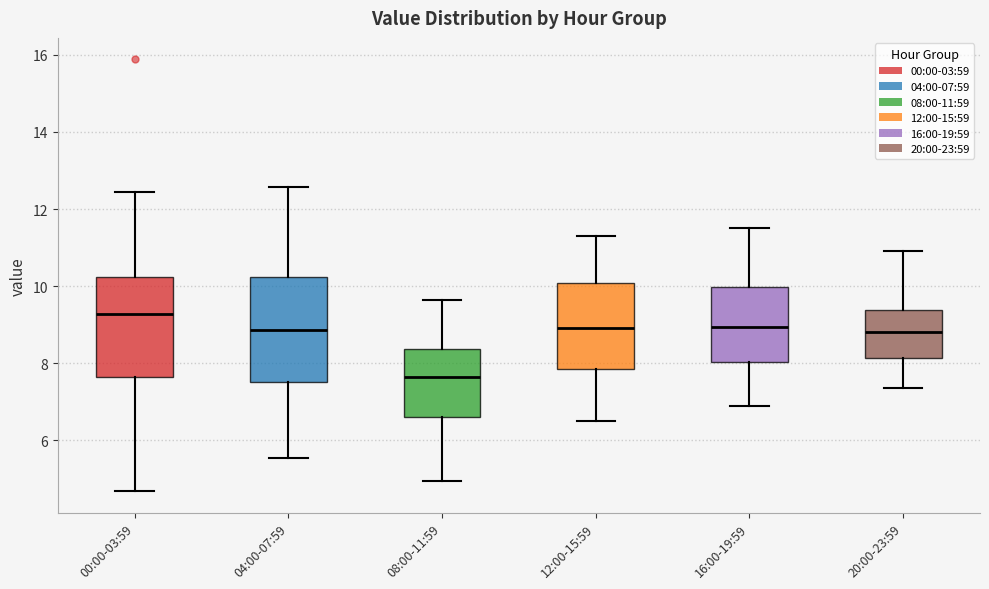

Where does the lower whisker of the box for 20:00-23:59 end on the y-axis? The values are not printed on the chart, so give them approximately, as read against the axis.

7.4